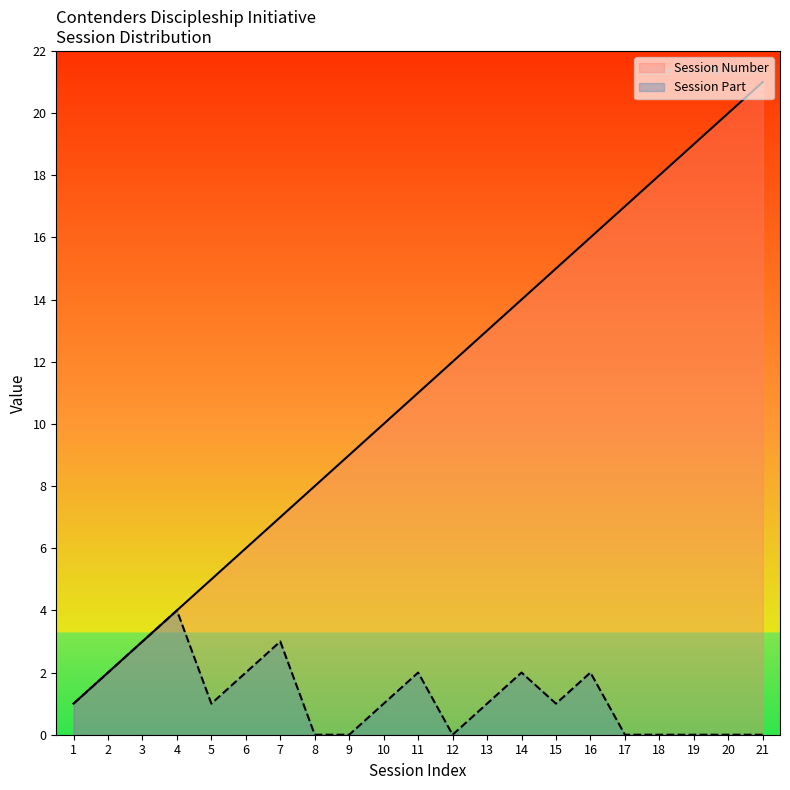

The Session Number series shows 1 at 1. True or false?

True